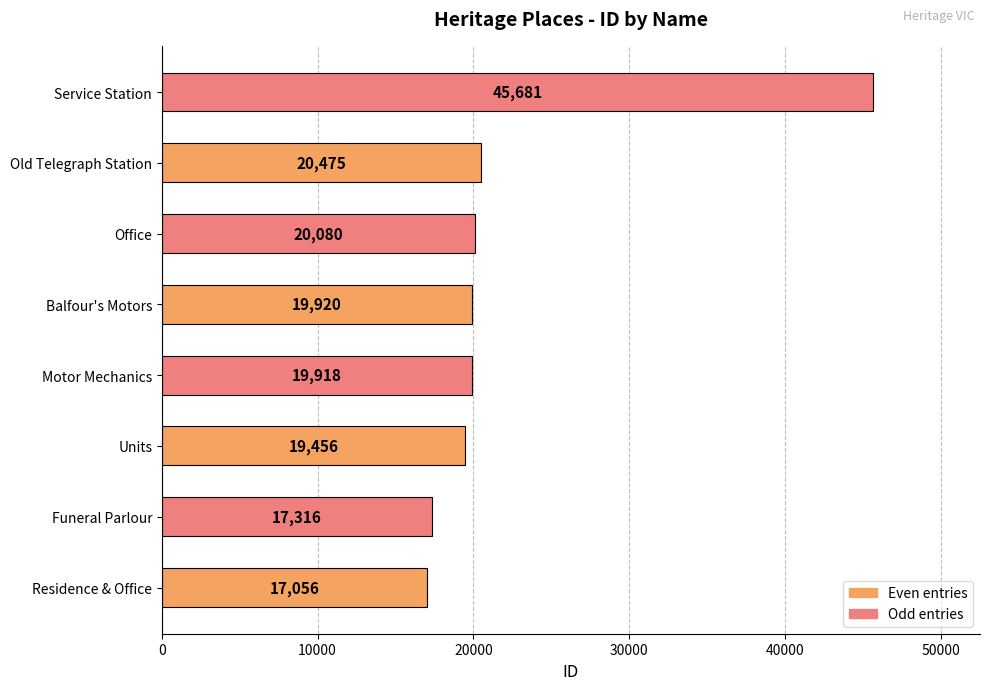

Count the number of data series in this chart.

1